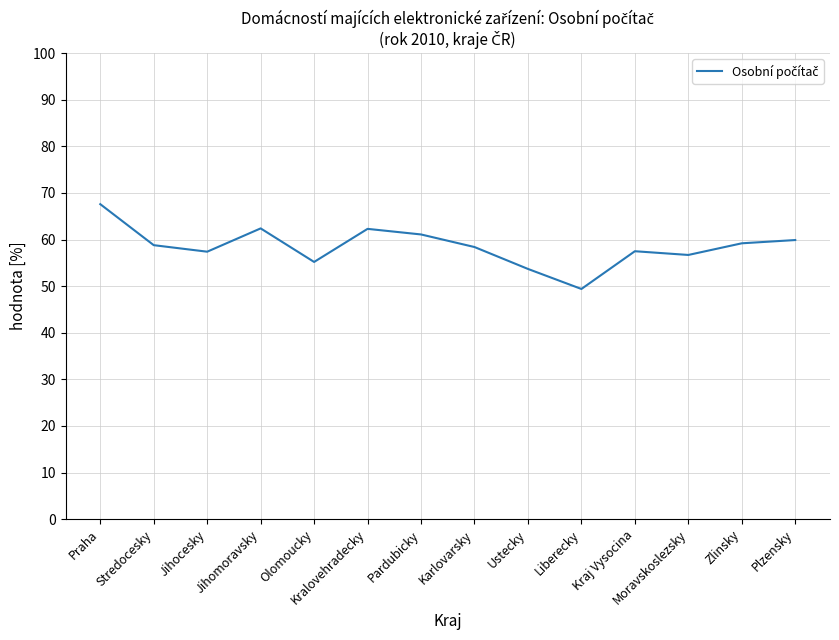

What position from the right is Liberecky?

5